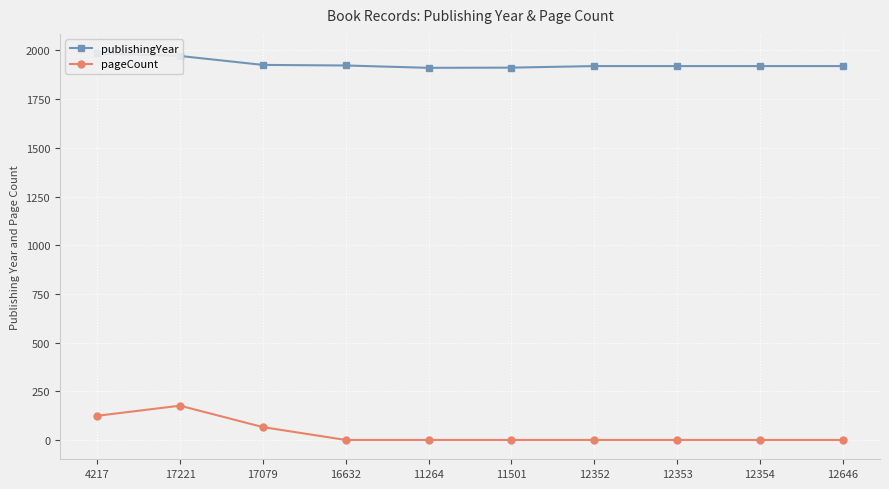

Reading left to right, list all the values displayed in this chart.

publishingYear: 1986	1972	1926	1923	1911	1912	1920	1920	1920	1920
pageCount: 124	176	66	0	0	0	0	0	0	0